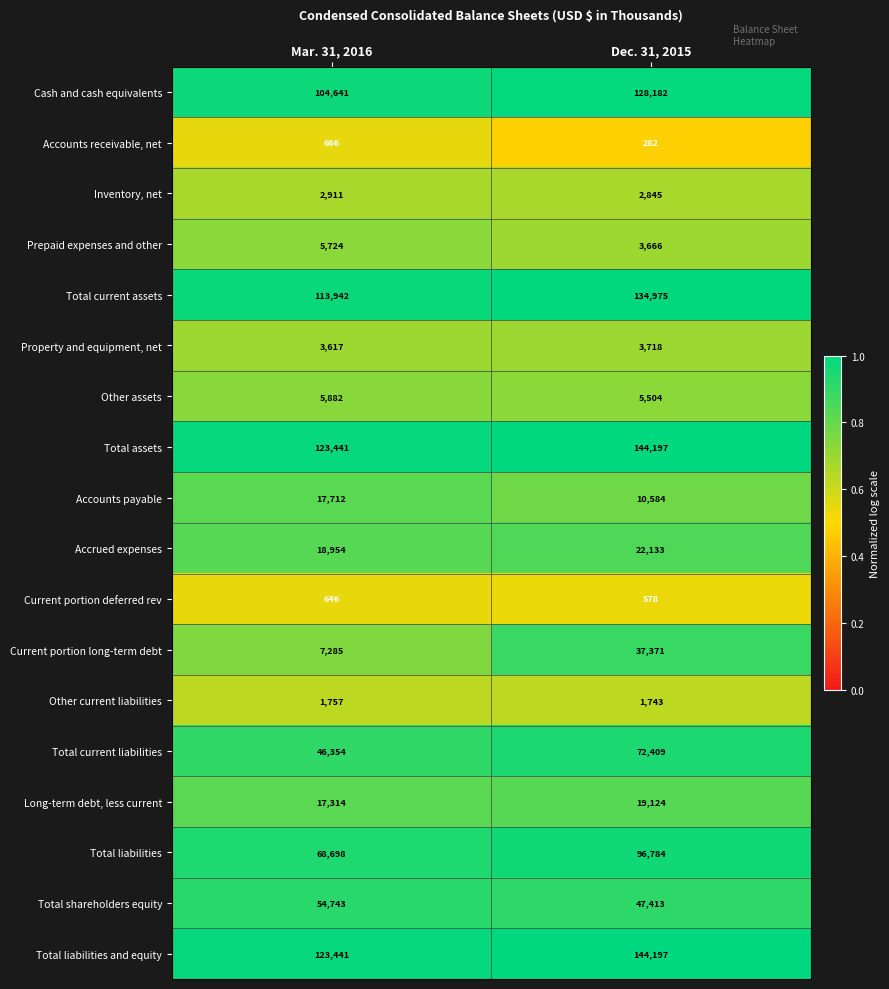

Which series has the largest range (max minus min)?

Current portion long-term debt